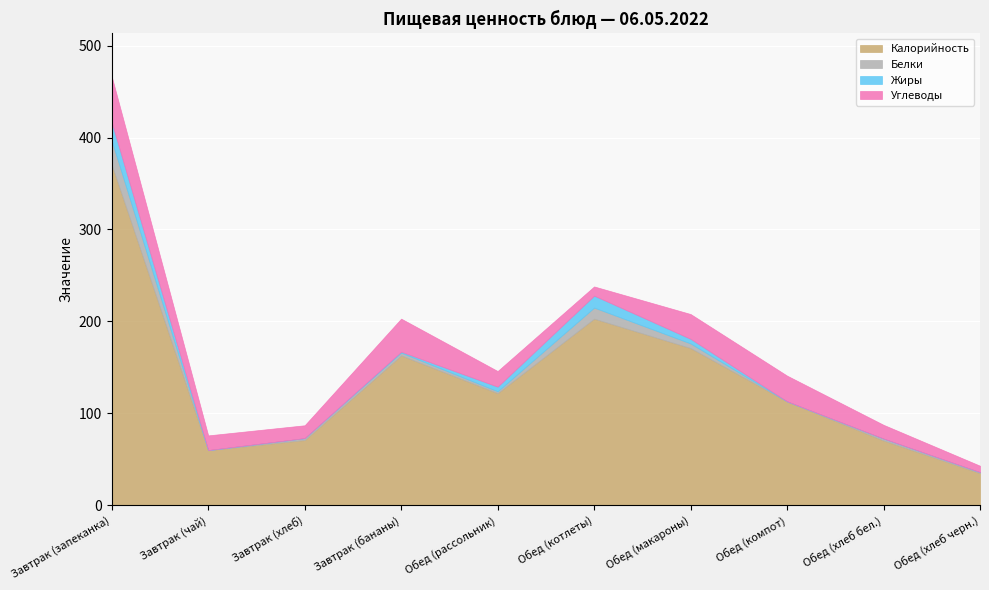

List the labels in order of Калорийность value, smallest first.

Обед (хлеб черн.), Завтрак (чай), Обед (хлеб бел.), Завтрак (хлеб), Обед (компот), Обед (рассольник), Завтрак (бананы), Обед (макароны), Обед (котлеты), Завтрак (запеканка)